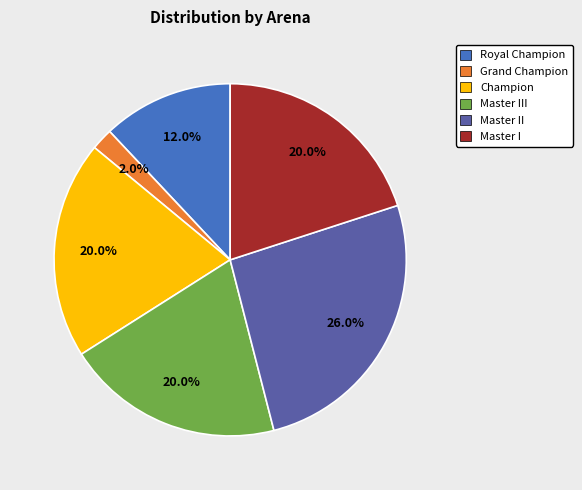

Is Champion the majority of the pie?

No